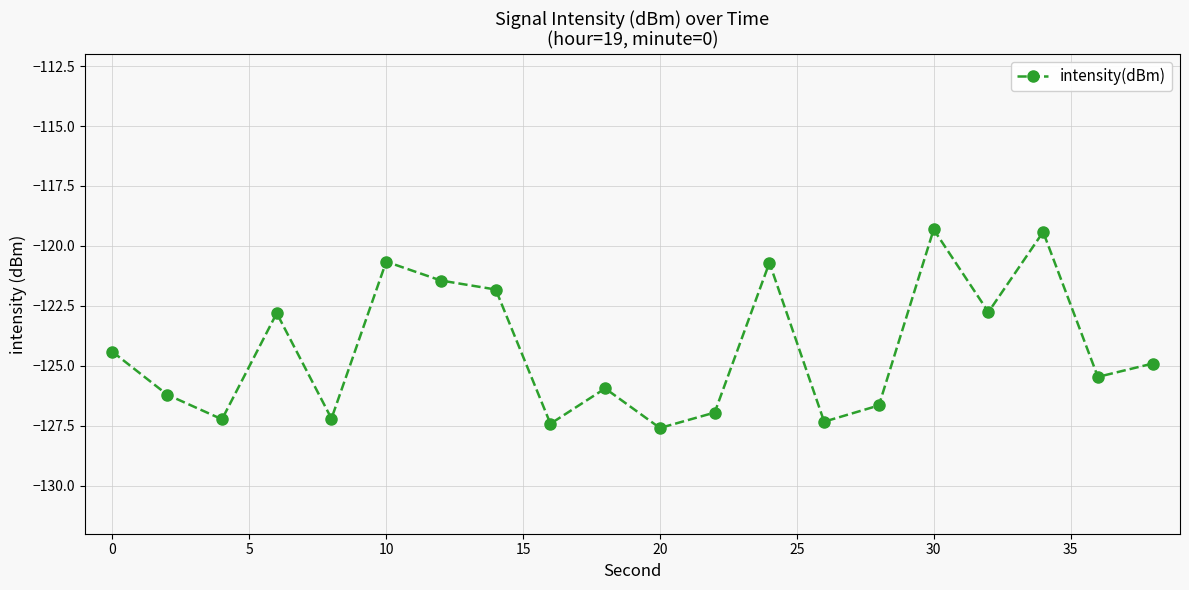

True or false: the data has more than 1 interior local peaks.

True